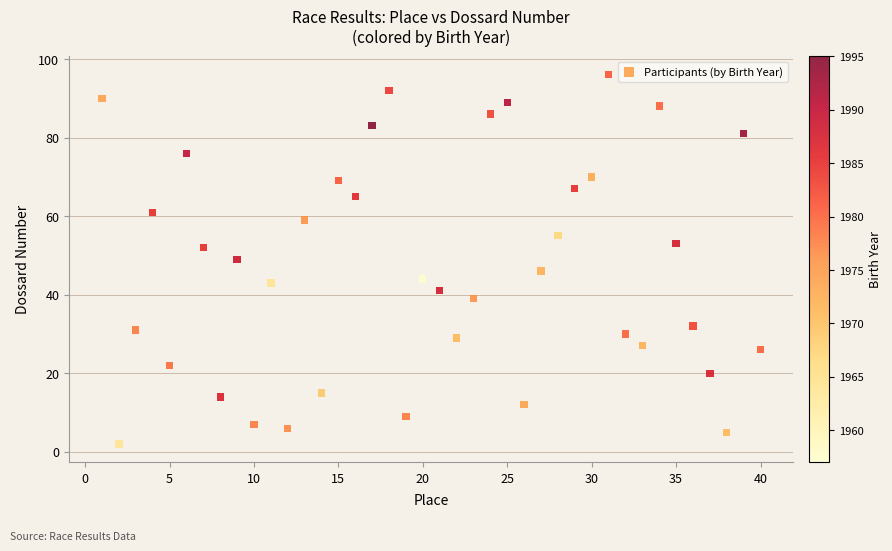

What is the range of X values (max minus min)?

39